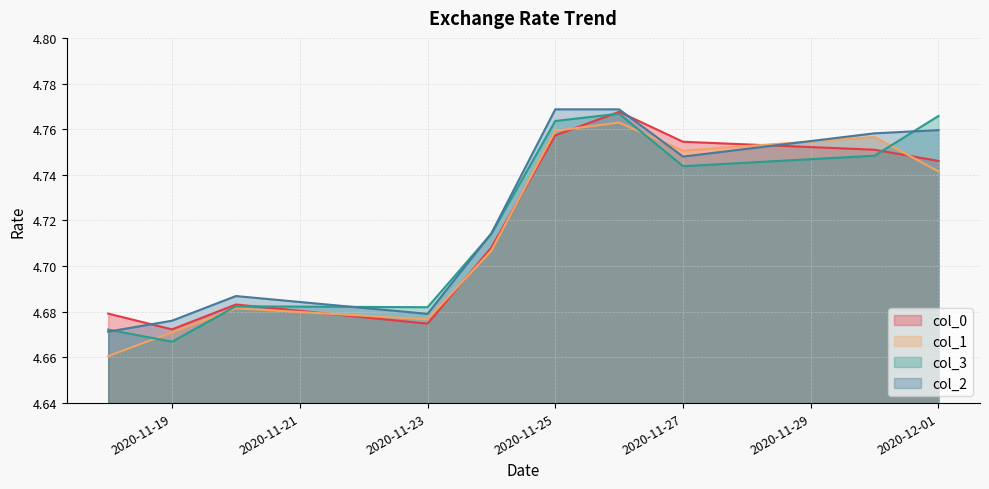

Which category has the highest value in the col_0 series?

2020-11-26